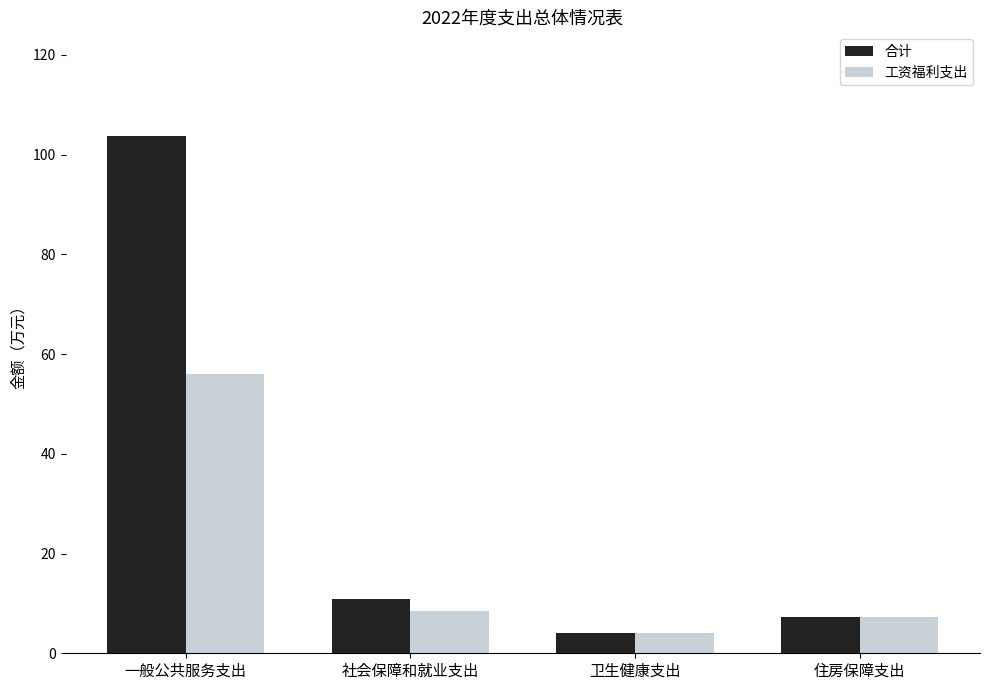

What is the sum of the 合计 values at 一般公共服务支出 and 卫生健康支出?

107.9